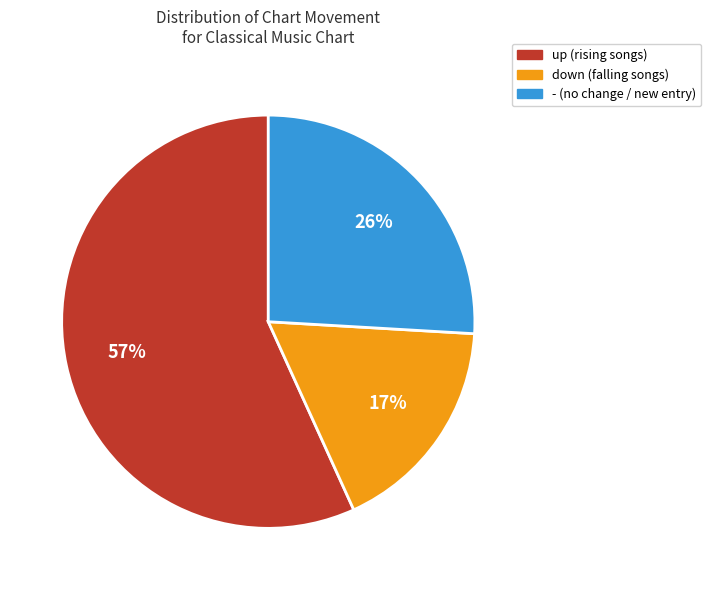

The up slice represents 57% of the pie. True or false?

True